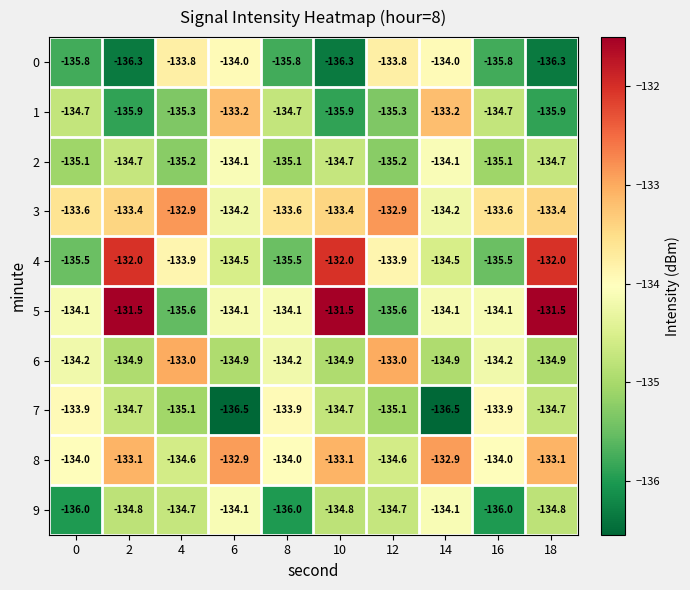

What is the sum of the 5 values at 2 and 6?

-265.6